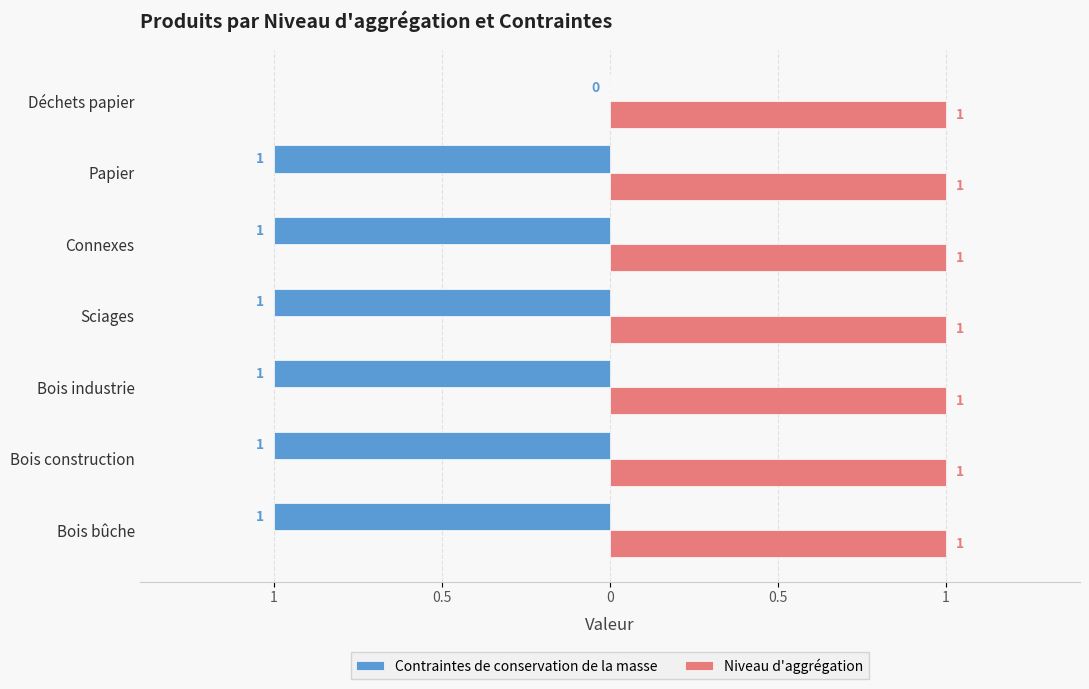

What are all the series names shown in the legend?

Contraintes de conservation de la masse, Niveau d'aggrégation